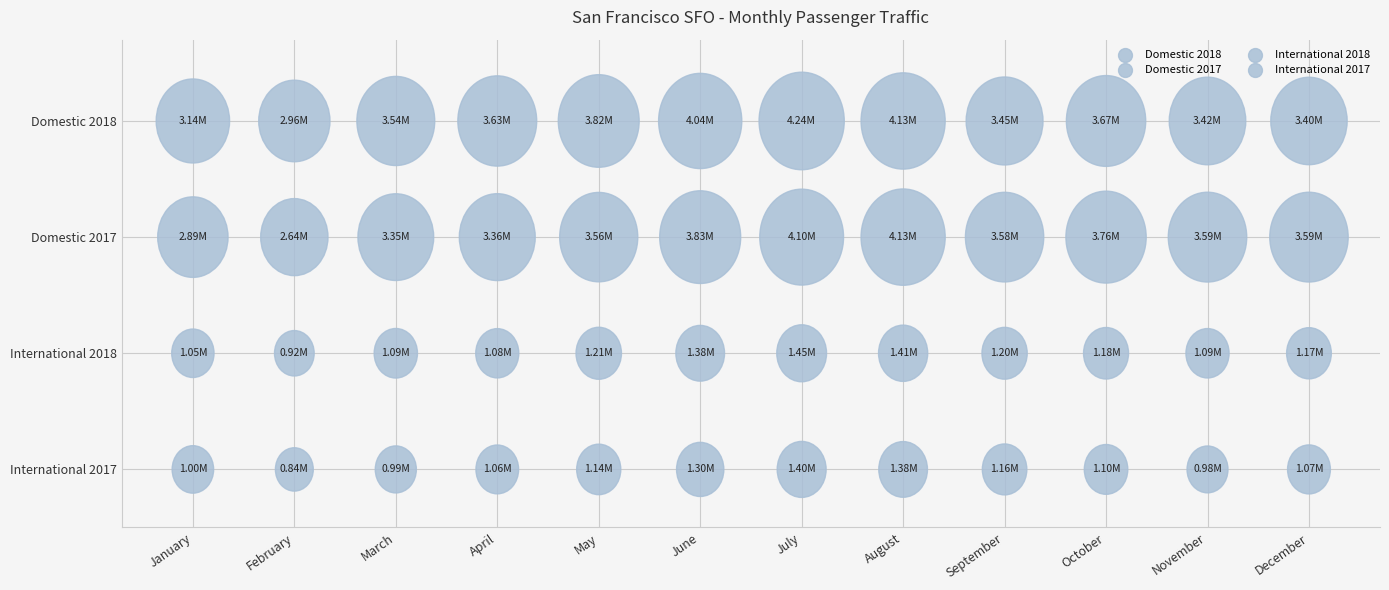

Reading left to right, extract all data points from this chart.

Domestic 2018: January=3143154	February=2962940	March=3537921	April=3629477	May=3818254	June=4038857	July=4238602	August=4128736	September=3447125	October=3673514	November=3417773	December=3404686
Domestic 2017: January=2888549	February=2644051	March=3349780	April=3362557	May=3559840	June=3828707	July=4097092	August=4133175	September=3578773	October=3763683	November=3593140	December=3589819
International 2018: January=1046035	February=918817	March=1094622	April=1082359	May=1205147	June=1383163	July=1446467	August=1410403	September=1195982	October=1182153	November=1087728	December=1167311
International 2017: January=1004782	February=837279	March=985160	April=1062925	May=1136060	June=1304775	July=1398121	August=1381755	September=1156478	October=1104535	November=978807	December=1070496